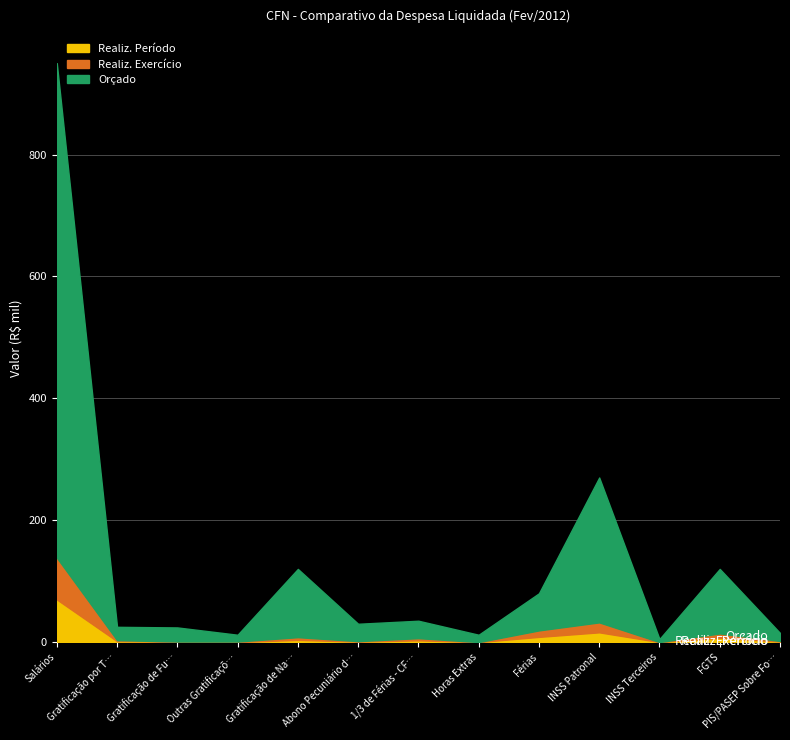

Is it true that Orçado equals 7849.3 at Gratificação por Tempo de Serviço?

False